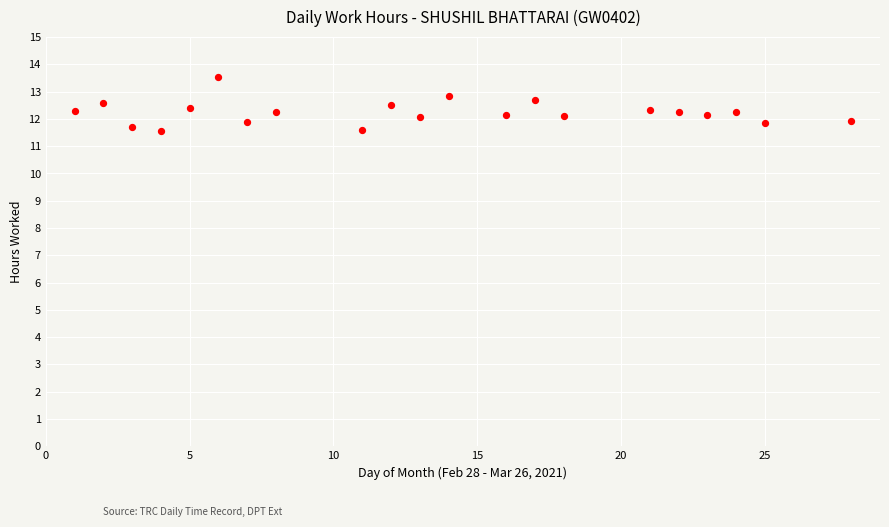

What is the range of Y values (max minus min)?

2.0